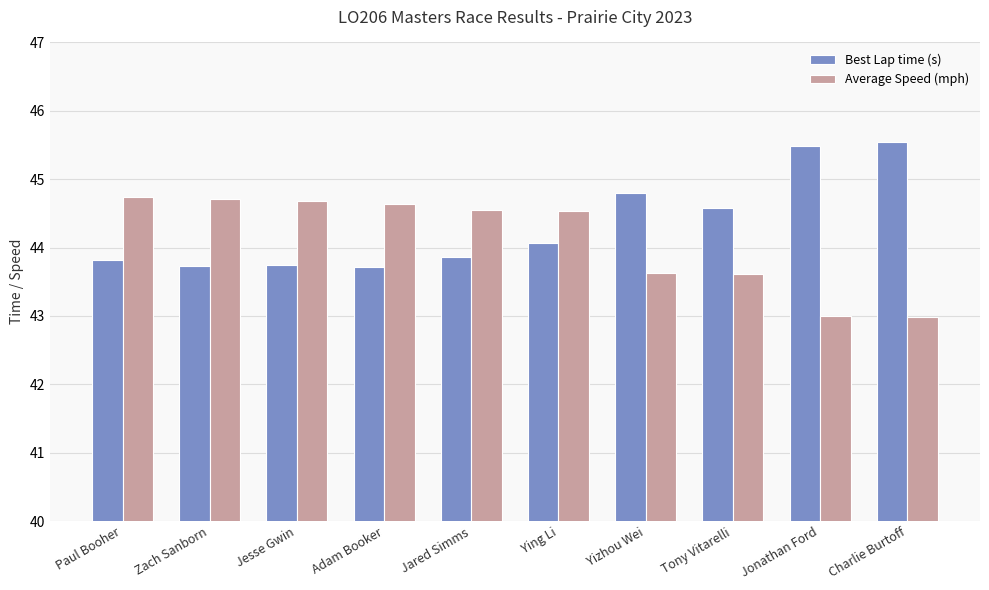

What is the label of the 8th bar from the left?

Tony Vitarelli